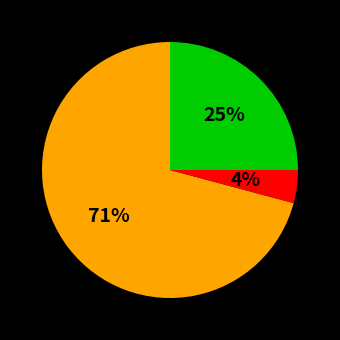

Is there a majority slice in this chart?

Yes